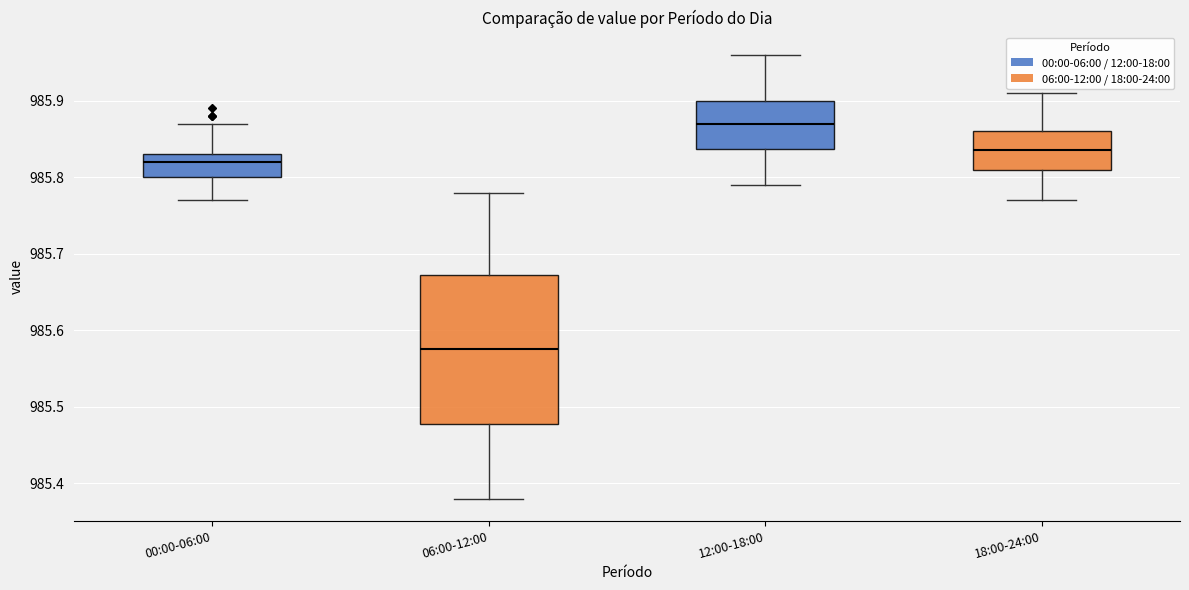

Reading left to right, transcribe this box plot: for each box, give where its median line is, the range the box spans, and where its two whiskers end, as read against the y-axis. The values are not printed on the chart, so give them approximately, as read against the axis.

00:00-06:00: median 985.82, box 985.80 to 985.83, whiskers 985.77 to 985.87
06:00-12:00: median 985.58, box 985.48 to 985.67, whiskers 985.38 to 985.78
12:00-18:00: median 985.87, box 985.84 to 985.90, whiskers 985.79 to 985.96
18:00-24:00: median 985.84, box 985.81 to 985.86, whiskers 985.77 to 985.91